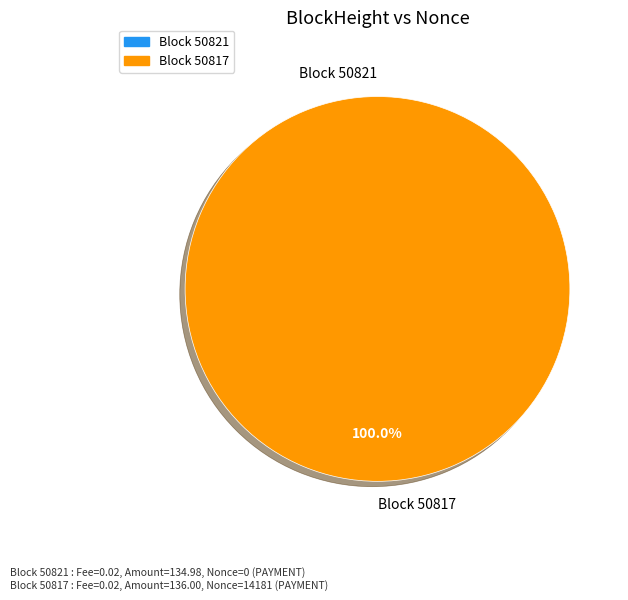

What is the majority slice?

50817